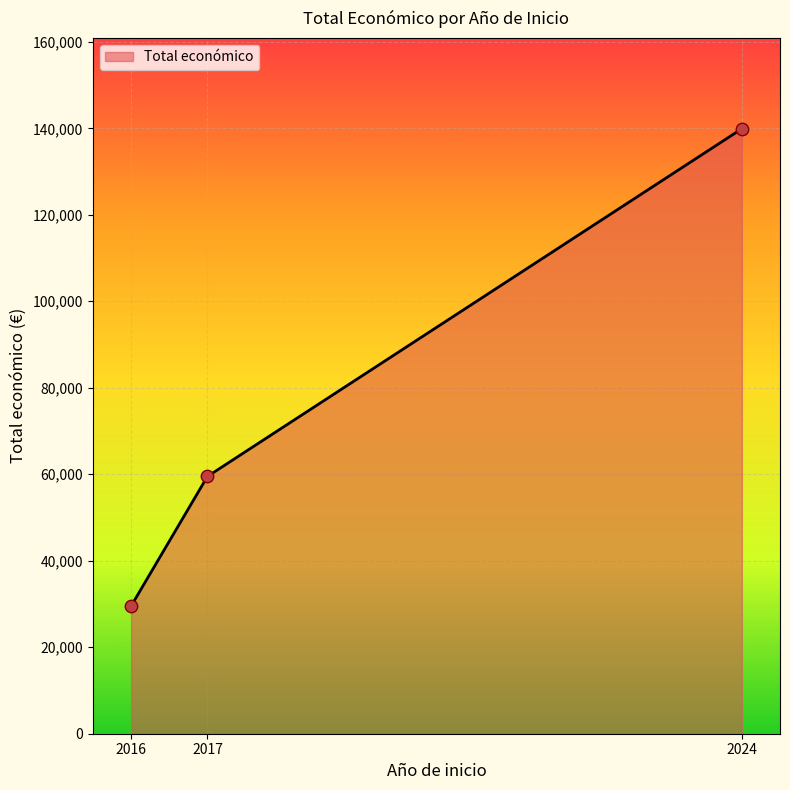

Between 2017 and 2016, which is larger?

2017